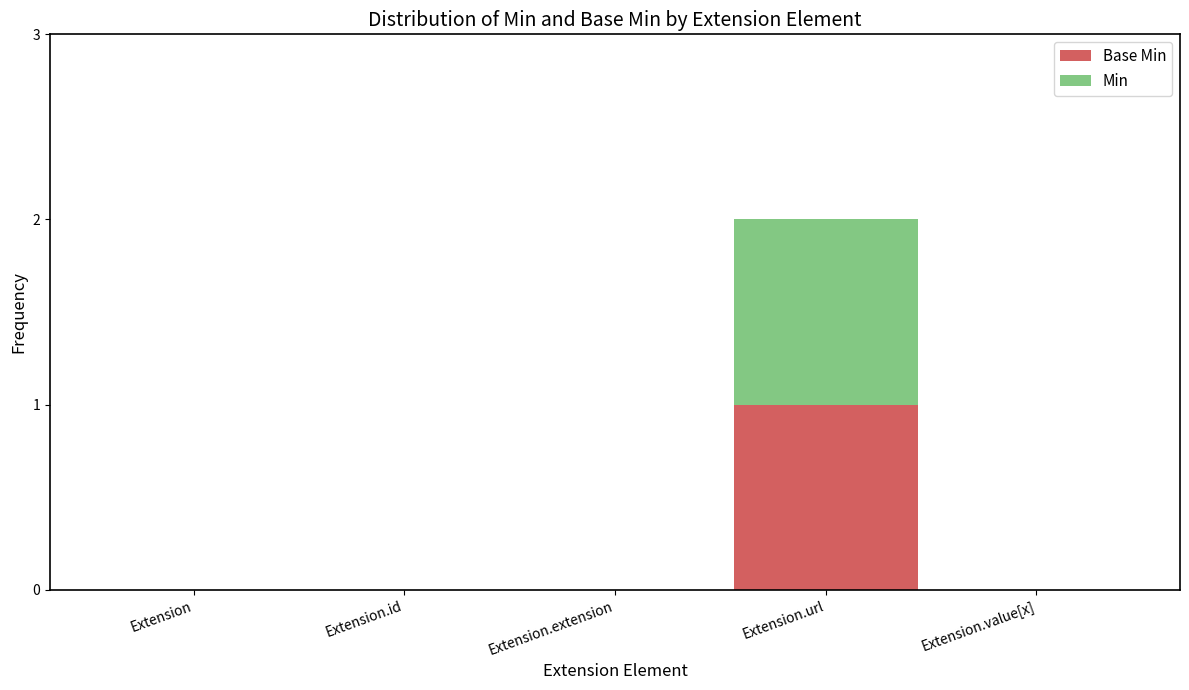

At which category is the sum across all series the highest?

Extension.url